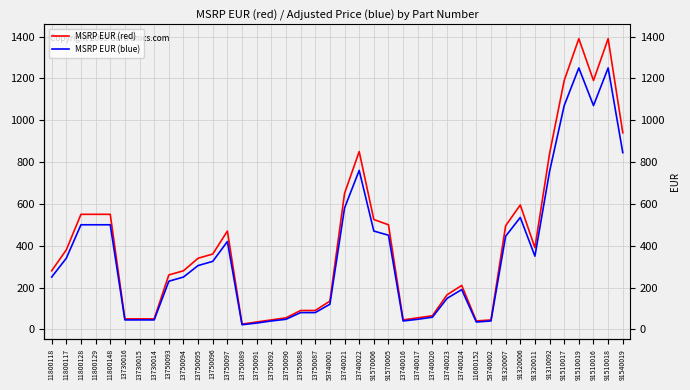

What position from the right is 91310092?

6